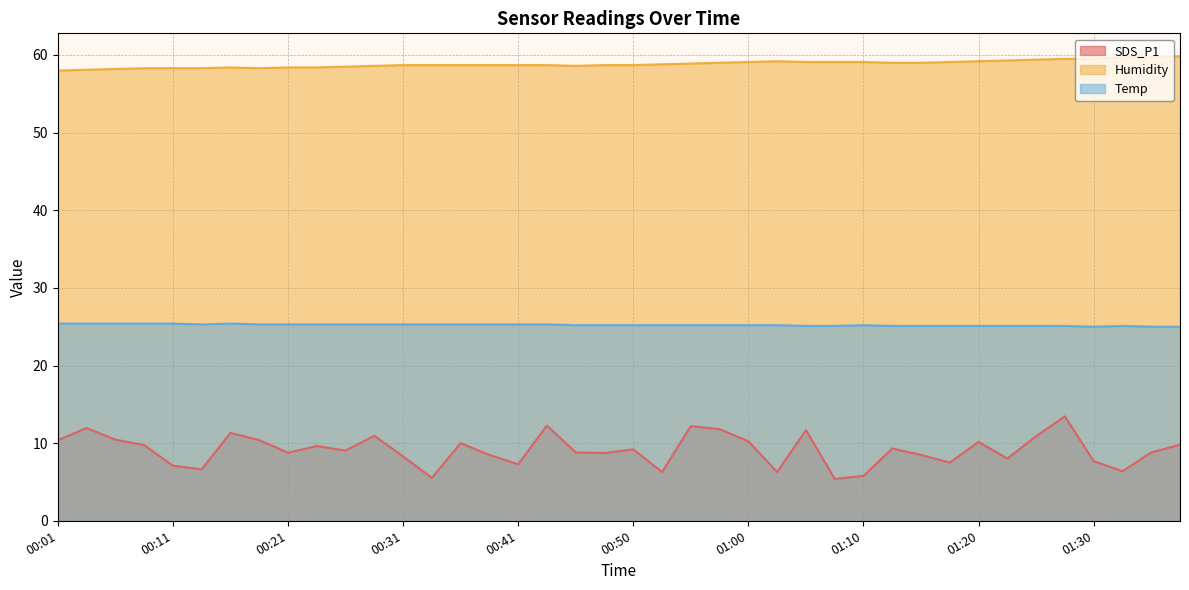

Rank the series by their maximum value, from lowest to highest.

SDS_P1, Temp, Humidity